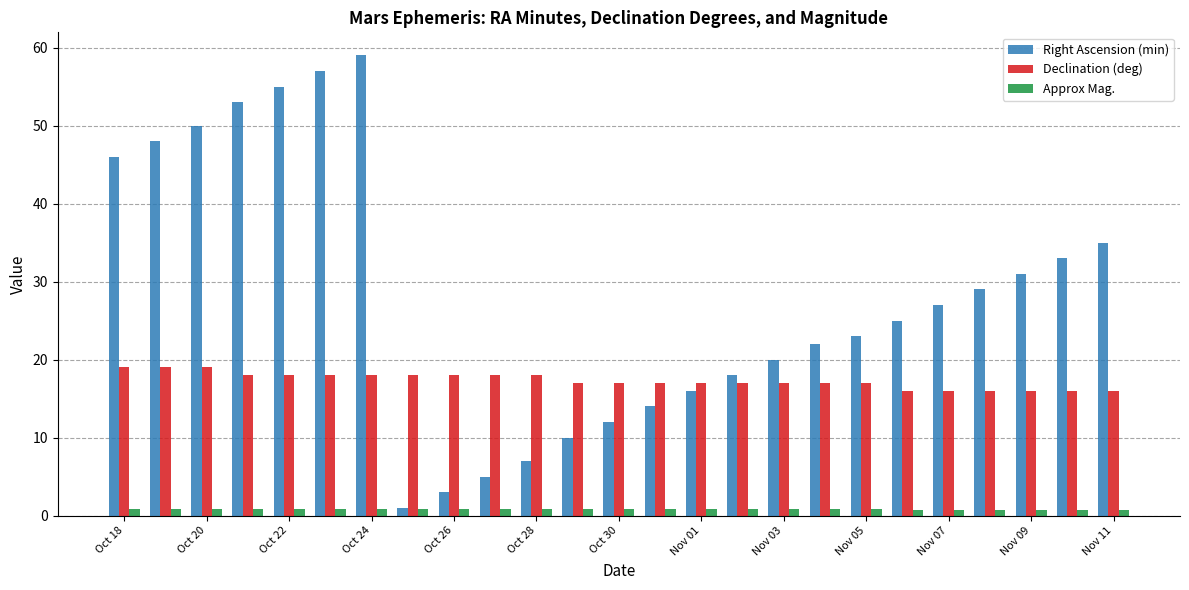

List the series in order of their overall mean, lowest first.

Approx Mag., Declination (deg), Right Ascension (min)